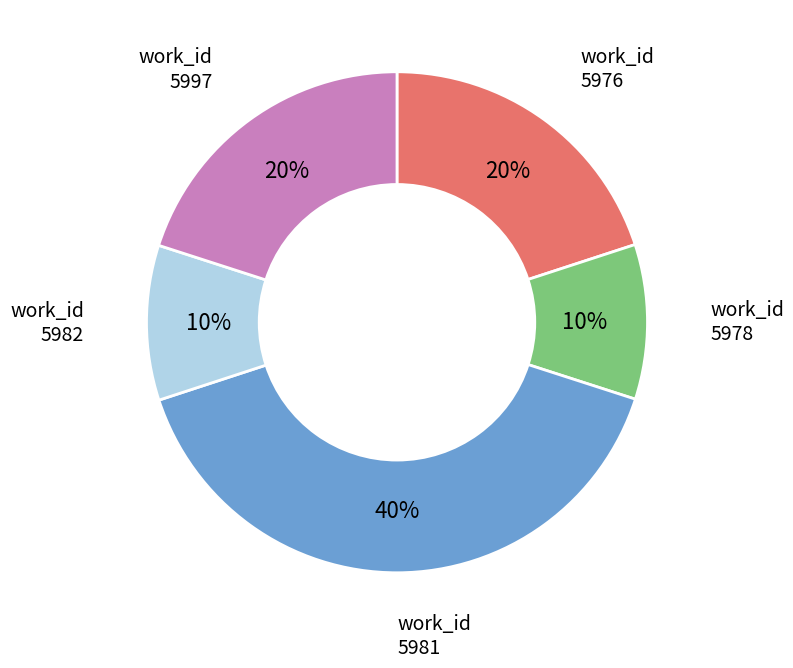

How many segments does this pie chart have?

5